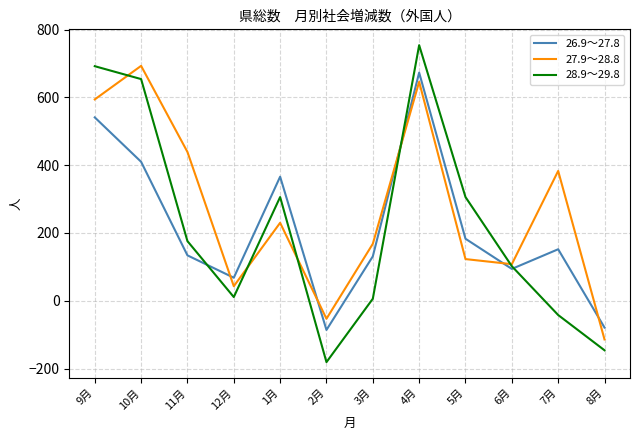

Which series changed the most between 6月 and 7月?

27.9～28.8